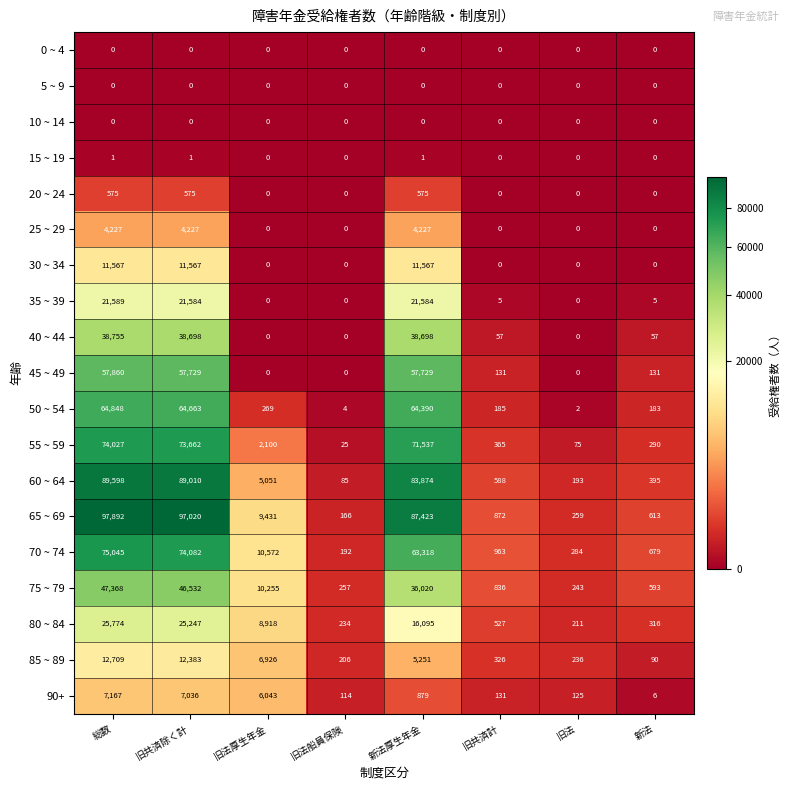

How many series are shown in this chart?

19